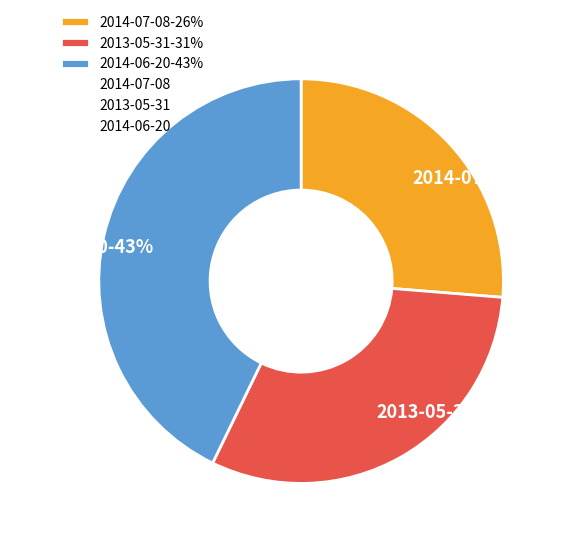

True or false: 2014-07-08 accounts for 26% of the total.

True